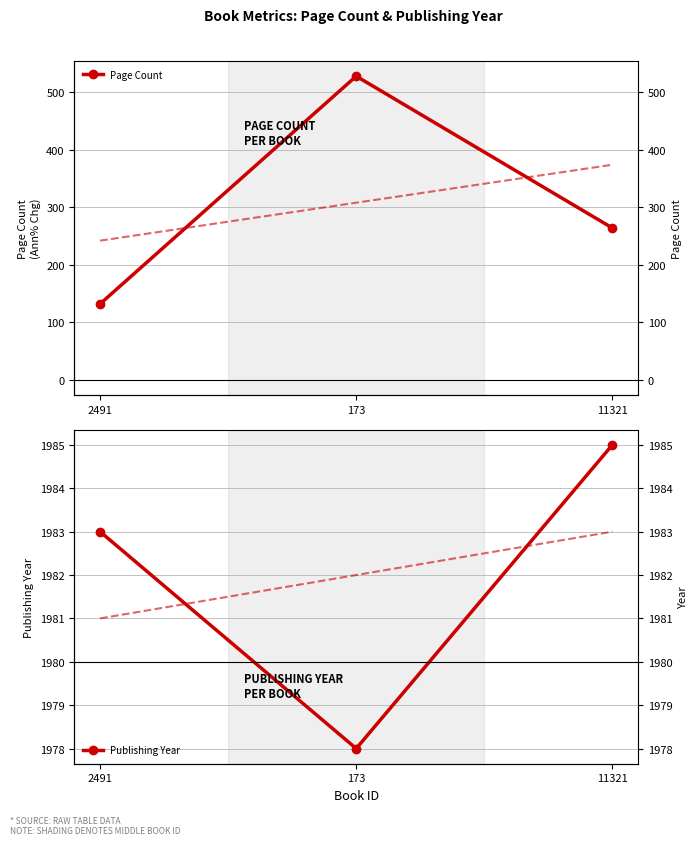

The value of Publishing Year at 2491 is 1983. True or false?

True